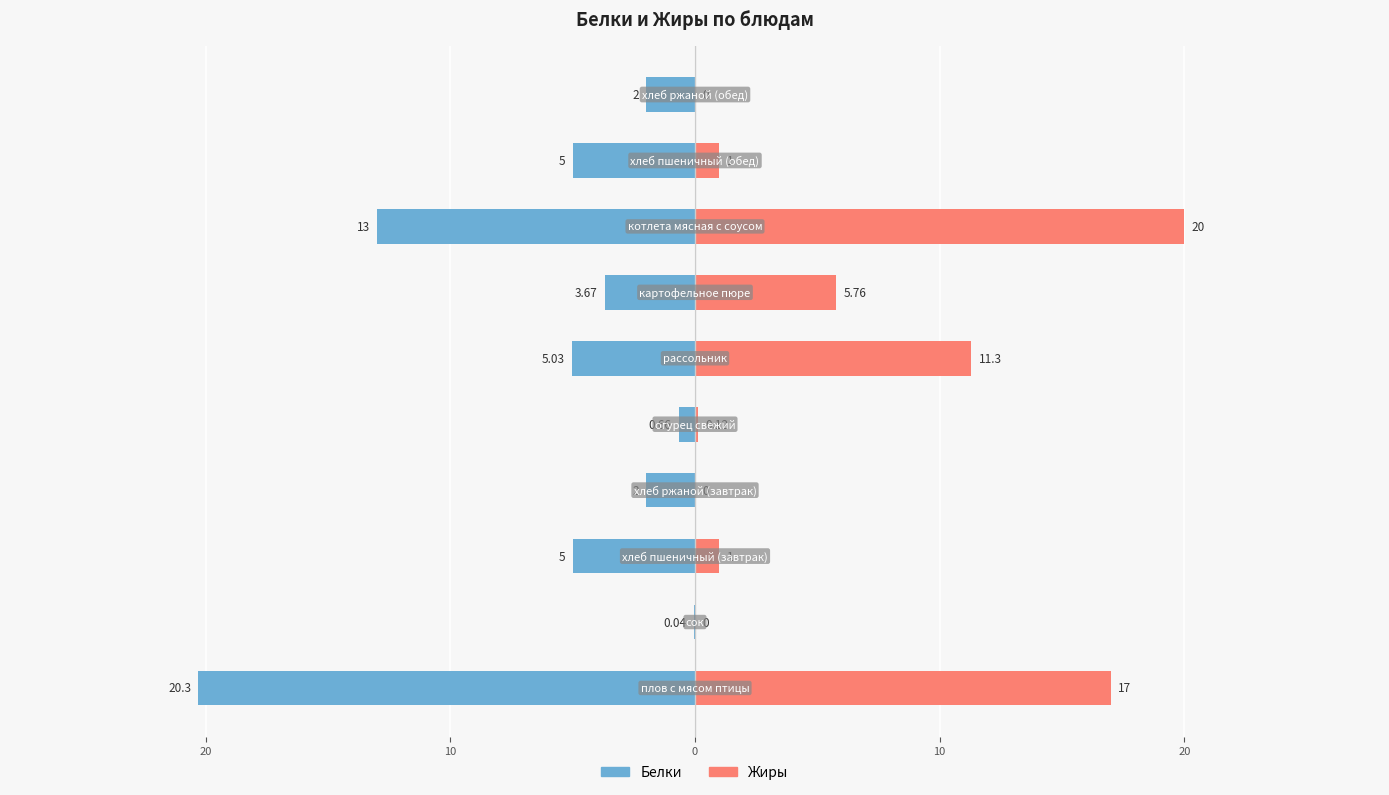

What is the difference between the maximum and minimum values in the Жиры series?

20.0